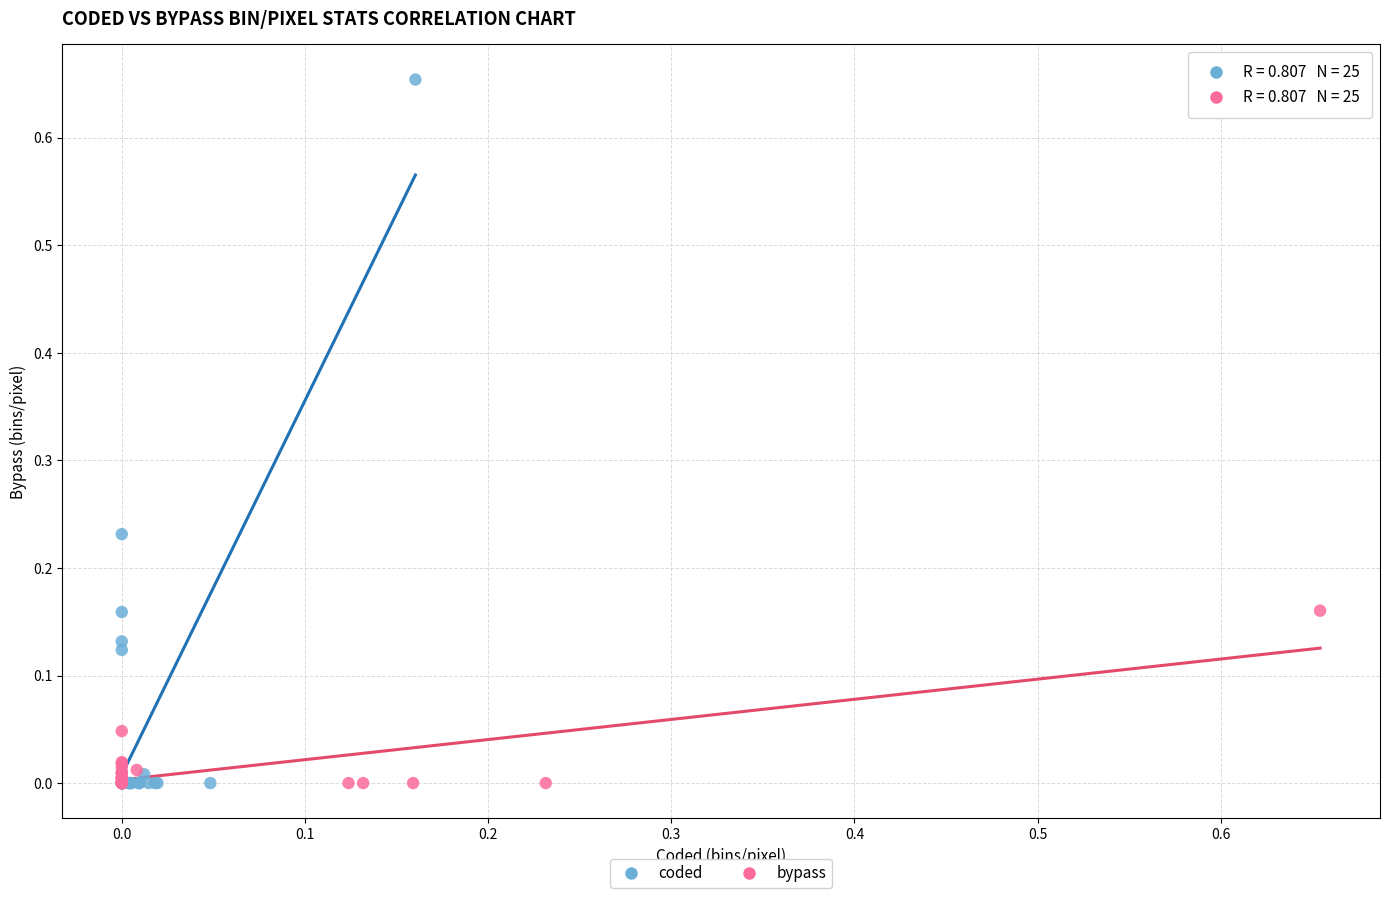

Which series has the largest Y range (max minus min)?

coded